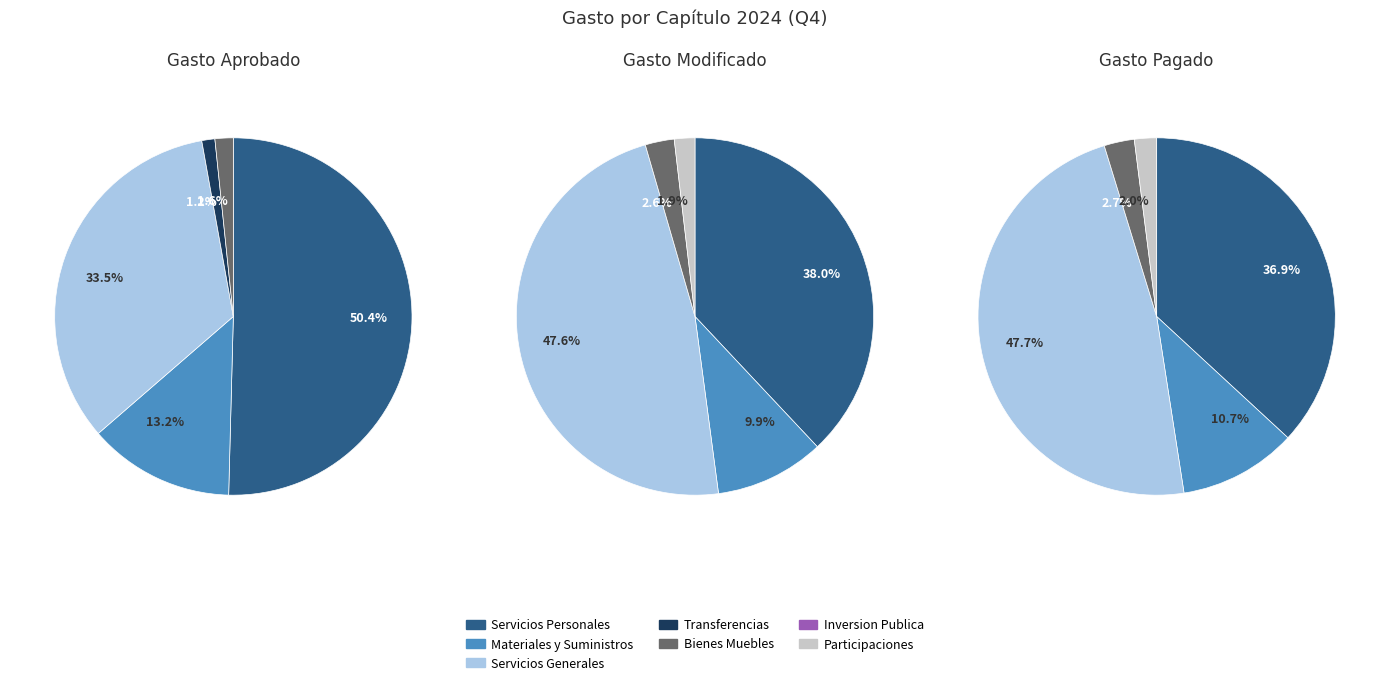

To the nearest percent, what percentage of the pie is values_pagado?

34%